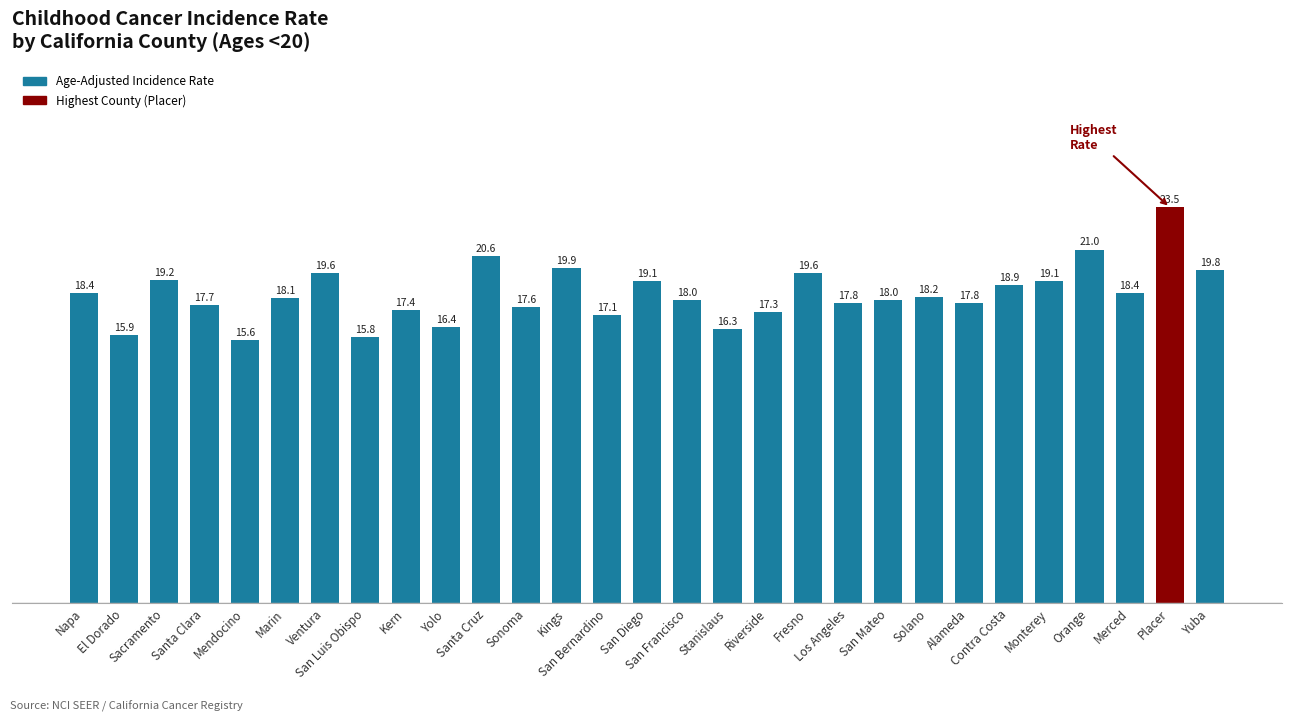

Where does the data first go above 18?

Napa